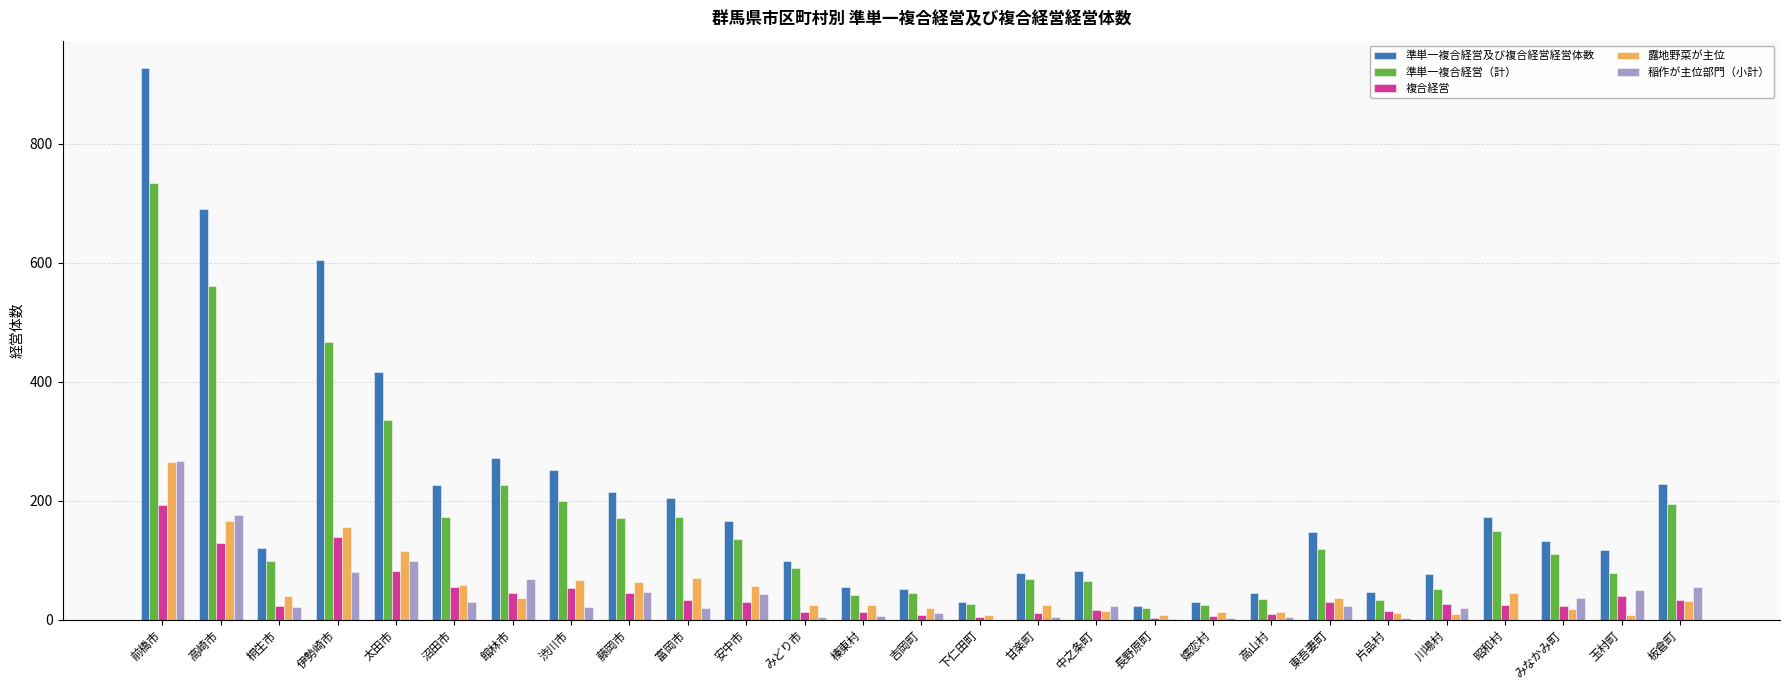

What is the sum of all 準単一複合経営（計） values?

4413